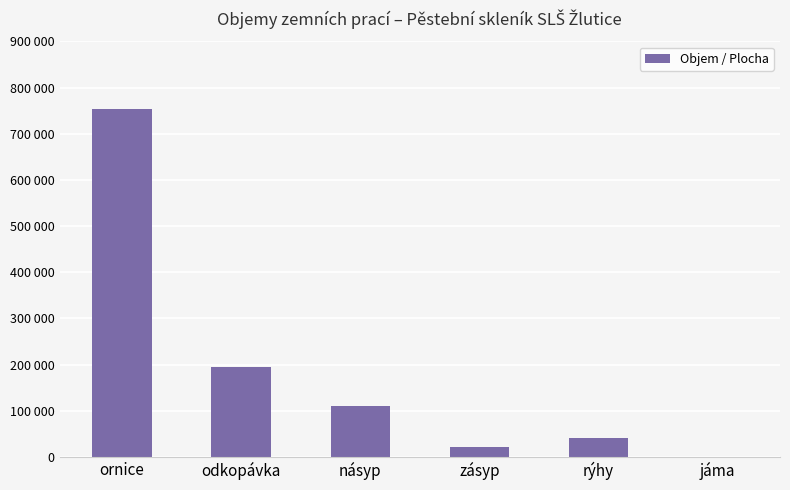

Are the bars horizontal?

No